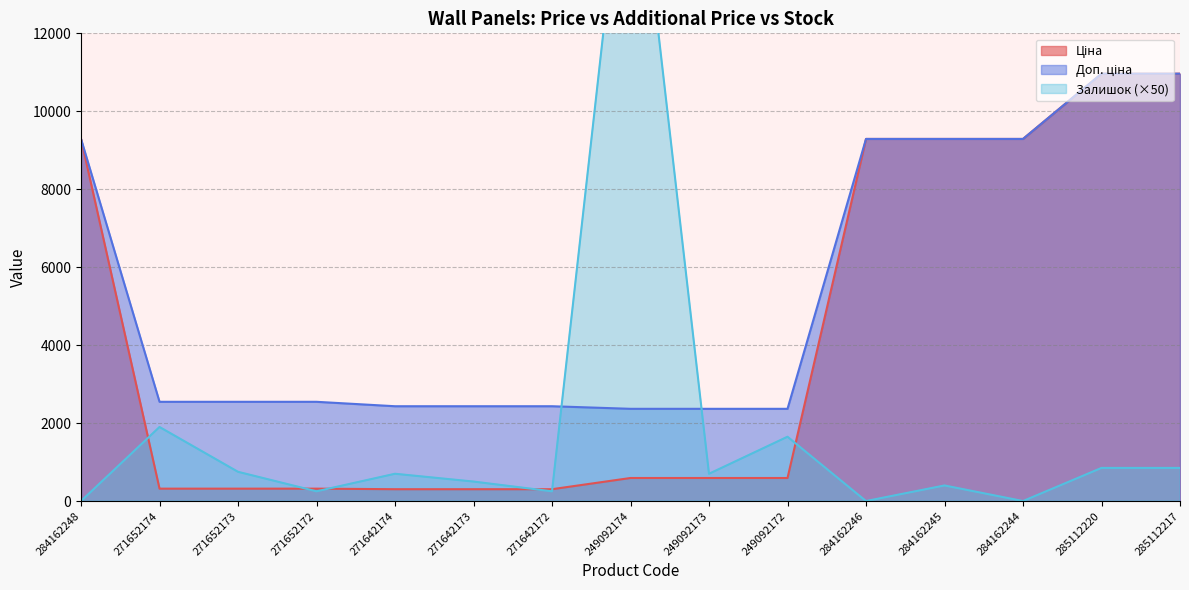

Which series has the largest total across all categories?

Доп. ціна